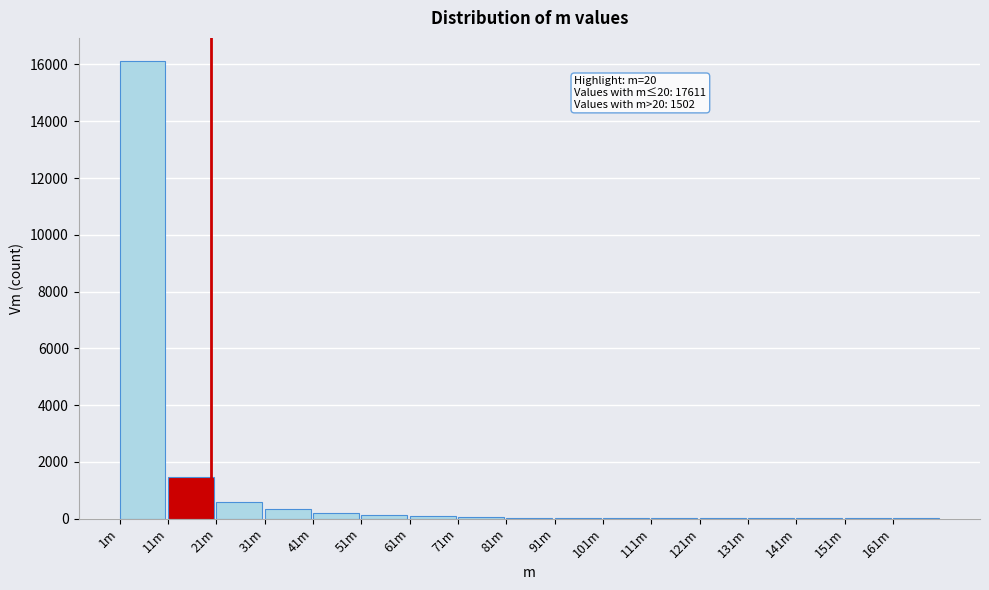

What is the sum of all values?

19113